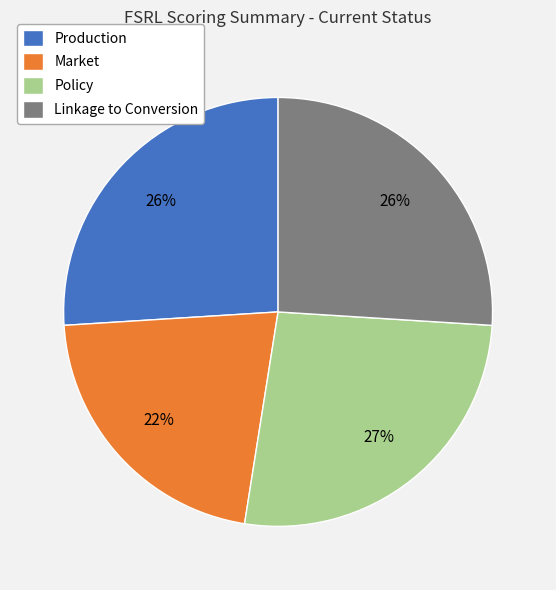

Which slice is the smallest?

Market